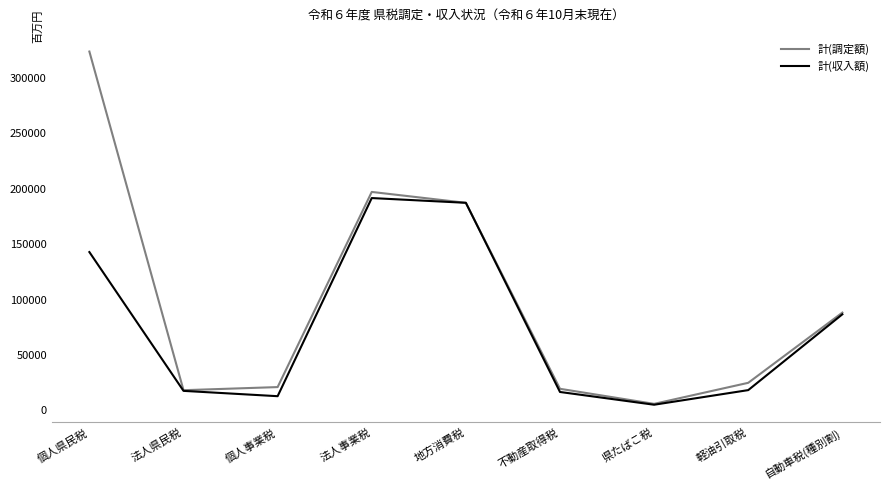

The 計(調定額) series shows 187377 at 地方消費税. True or false?

True